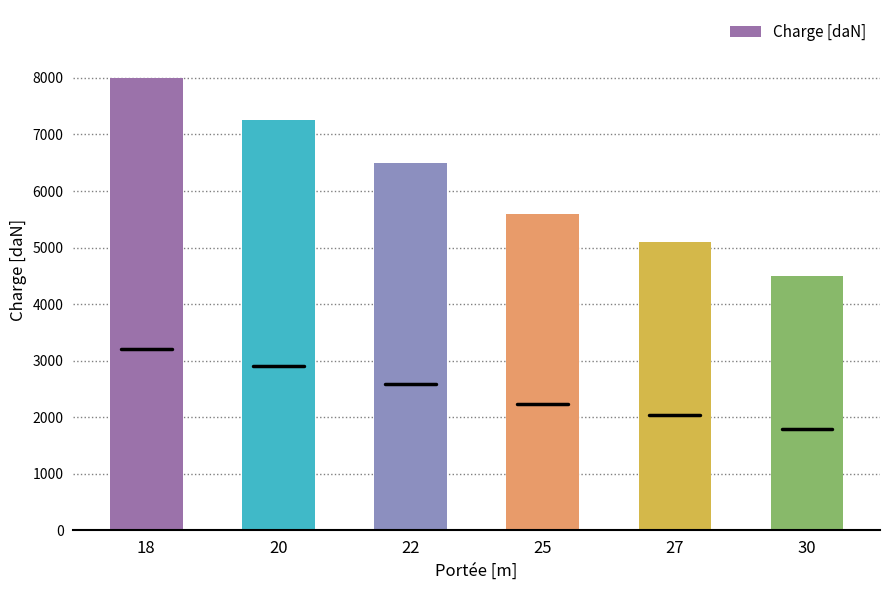

Which has a higher value, 25 or 18?

18